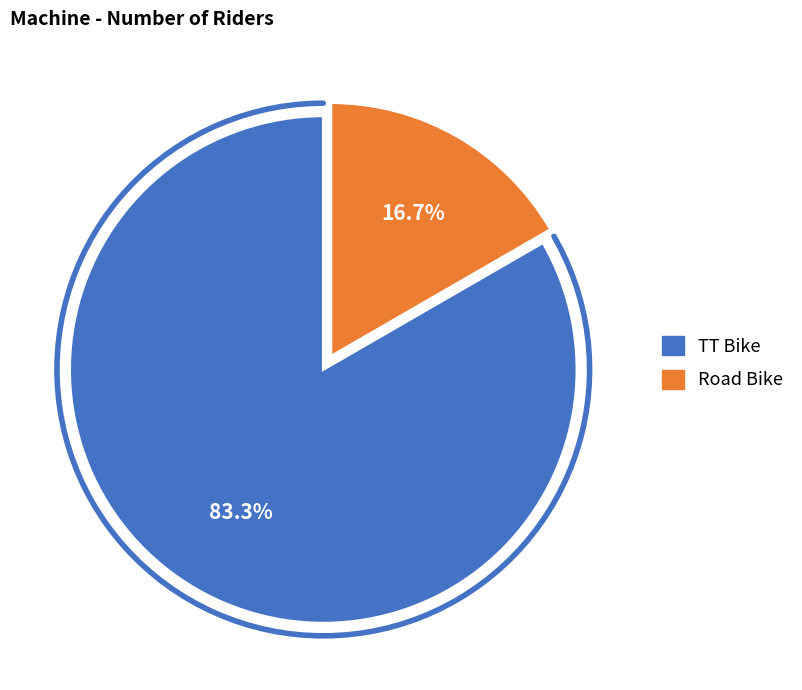

Is the sum of TT Bike and Road Bike greater than half?

Yes